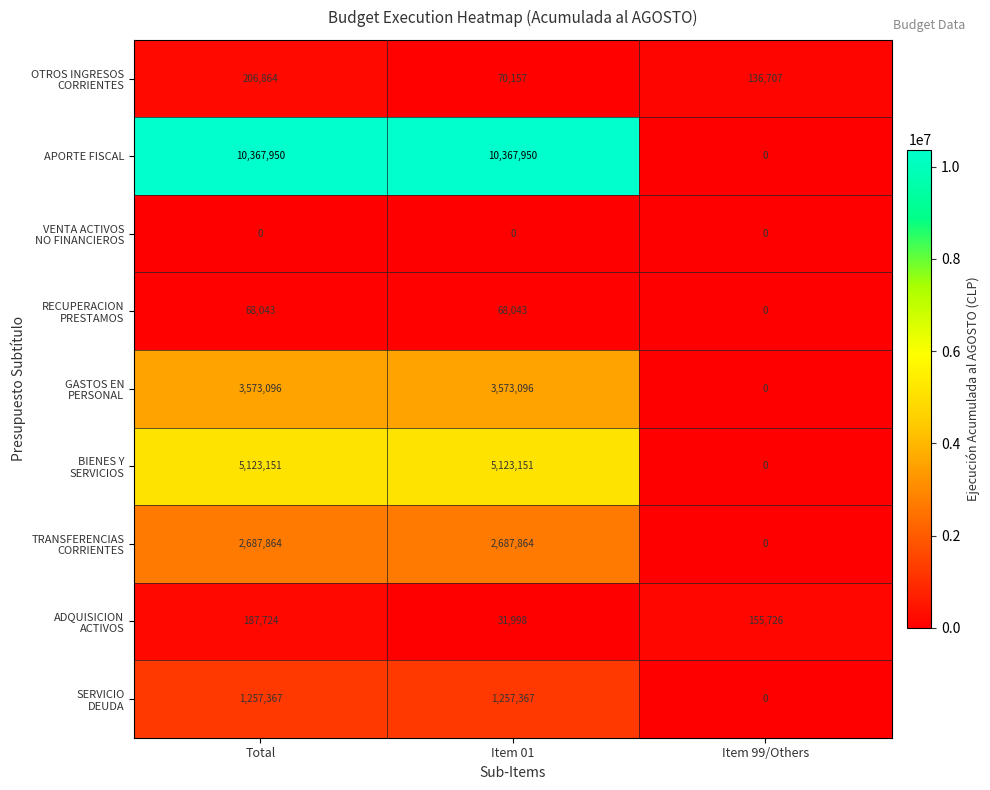

Count the APORTE FISCAL values in the range 0 to 10367950.

3